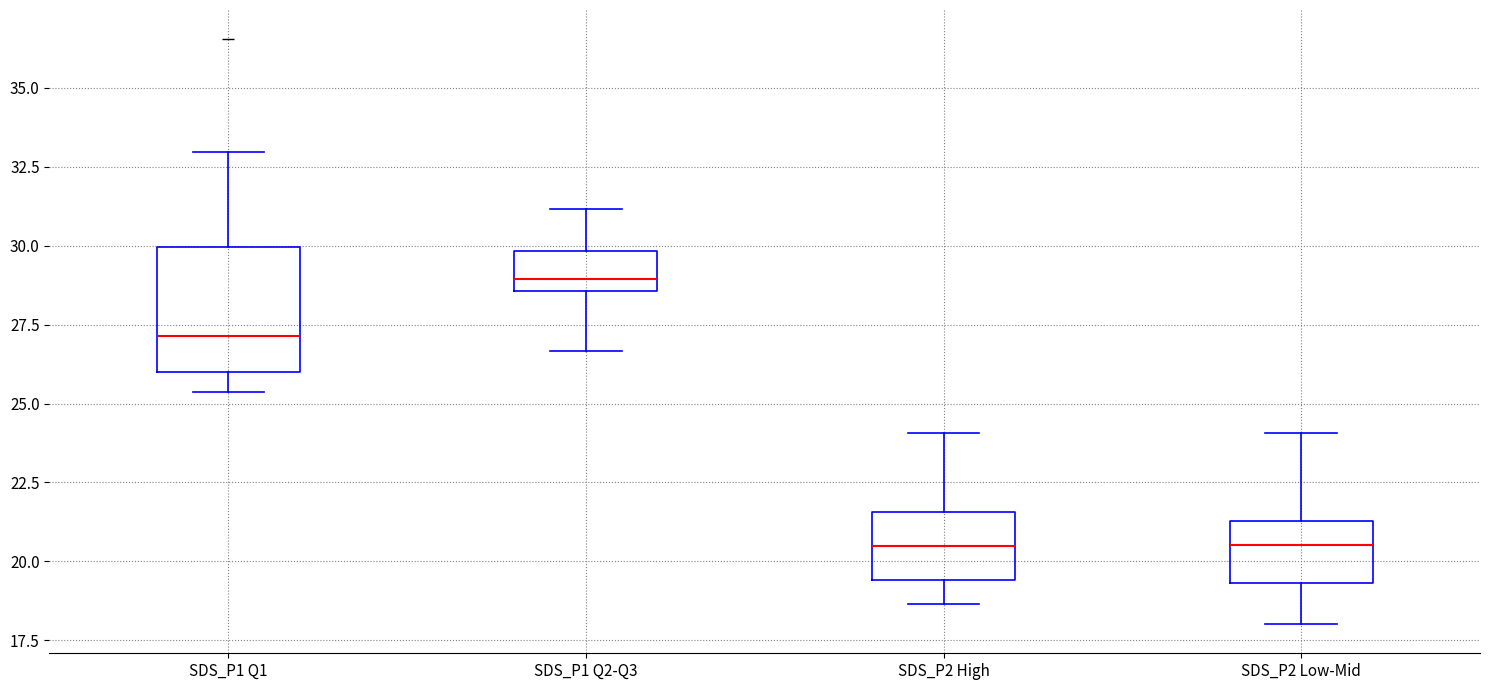

Where does the median line of the box for SDS_P1 Q1 sit on the y-axis? The values are not printed on the chart, so give them approximately, as read against the axis.

27.0